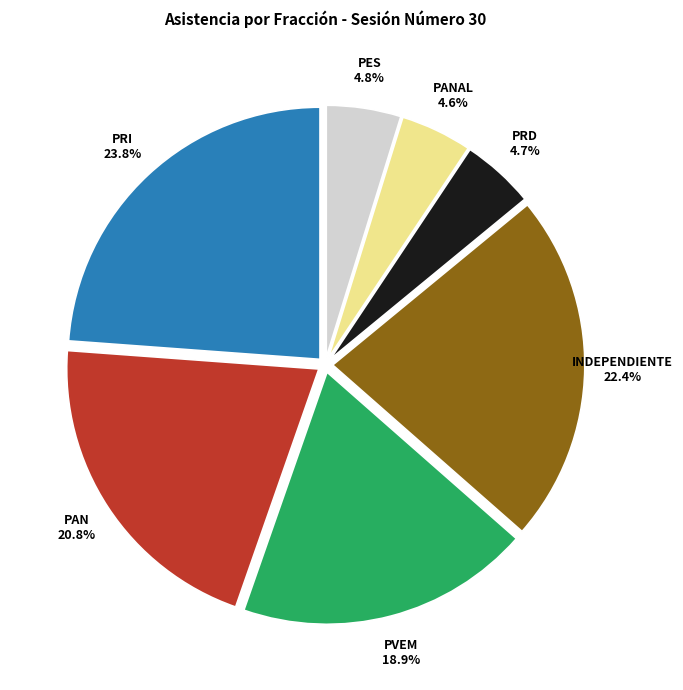

Approximately how many times larger is the value at PANAL compared to PAN?

0.2